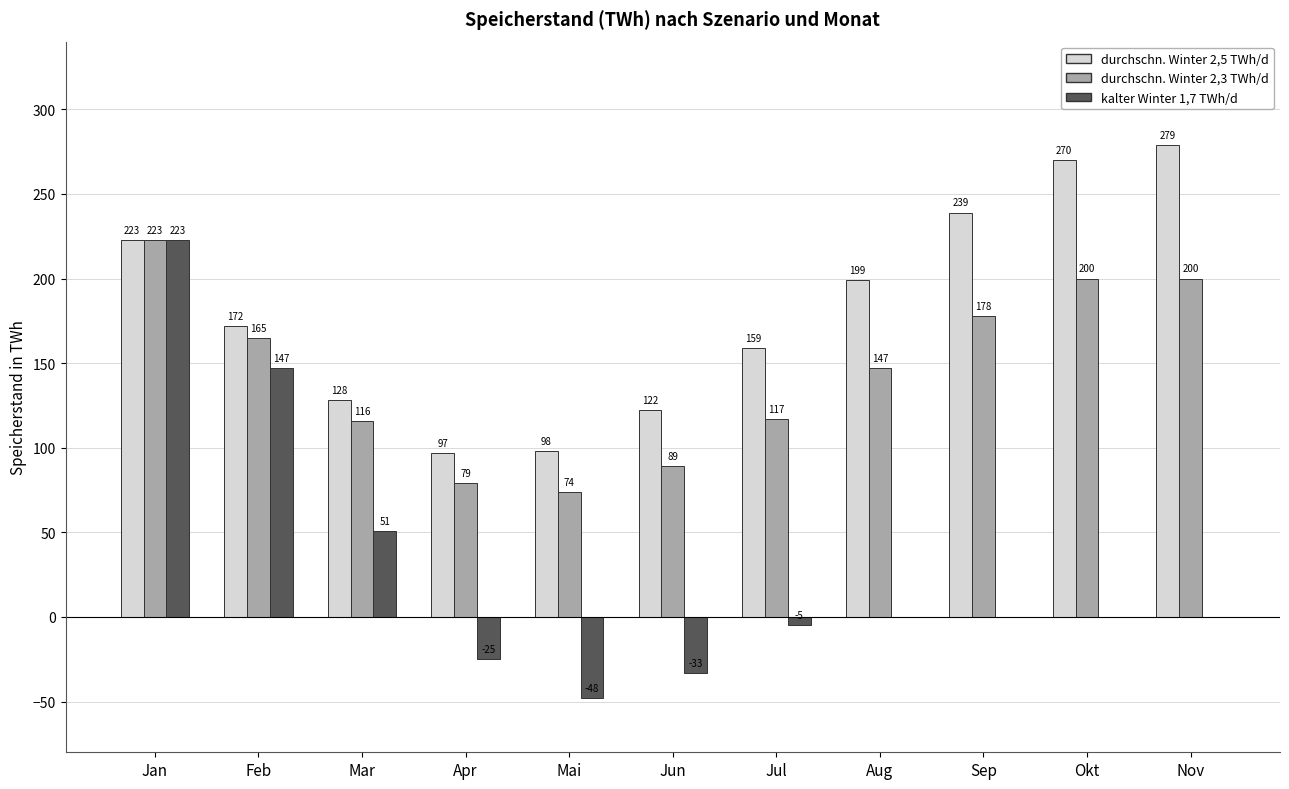

Are the bars grouped side by side (vs. stacked)?

Yes